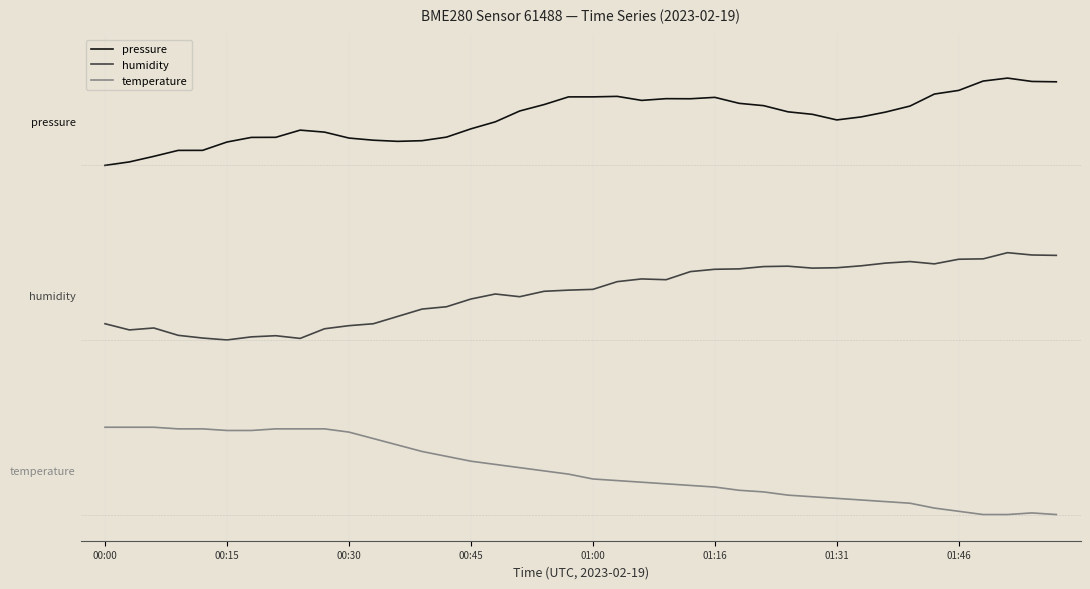

What is the maximum value for temperature?

1.0